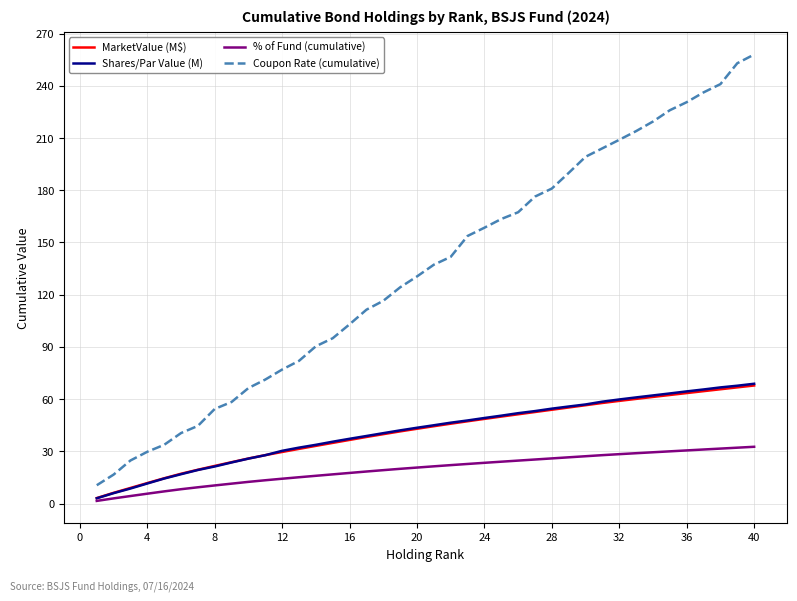

True or false: % of Fund (cumulative) and Coupon Rate (cumulative) intersect in this chart.

False